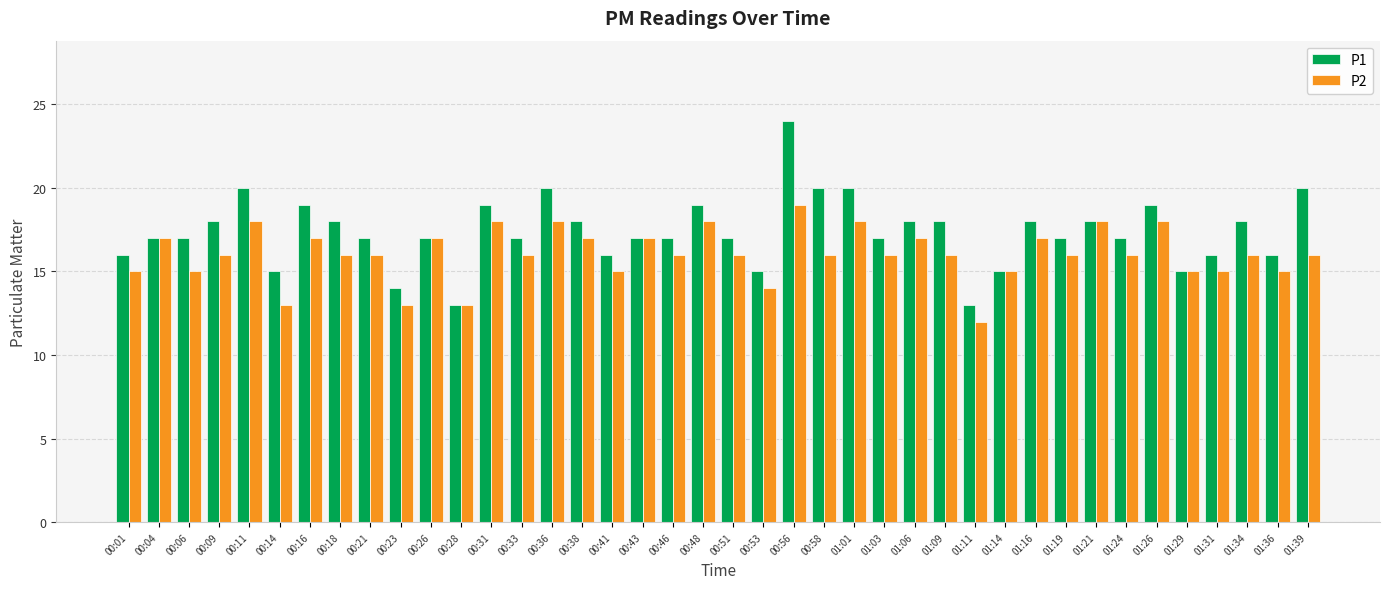

The P2 series shows 5 at 00:06. True or false?

False